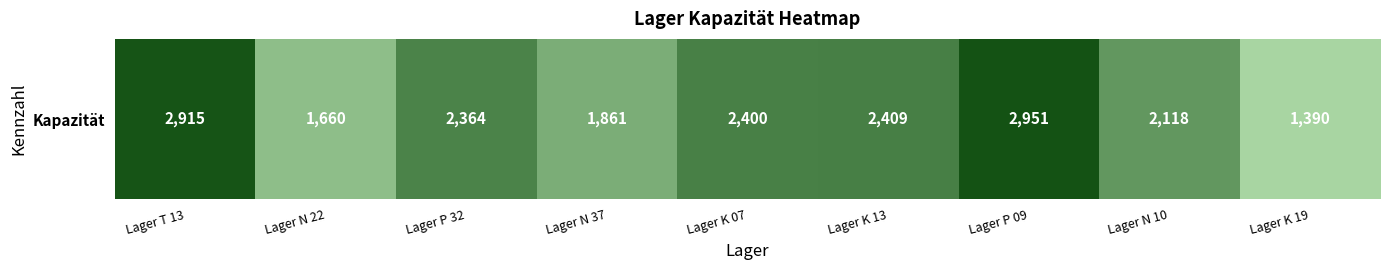

Rank the categories by value from lowest to highest.

Lager K 19, Lager N 22, Lager N 37, Lager N 10, Lager P 32, Lager K 07, Lager K 13, Lager T 13, Lager P 09